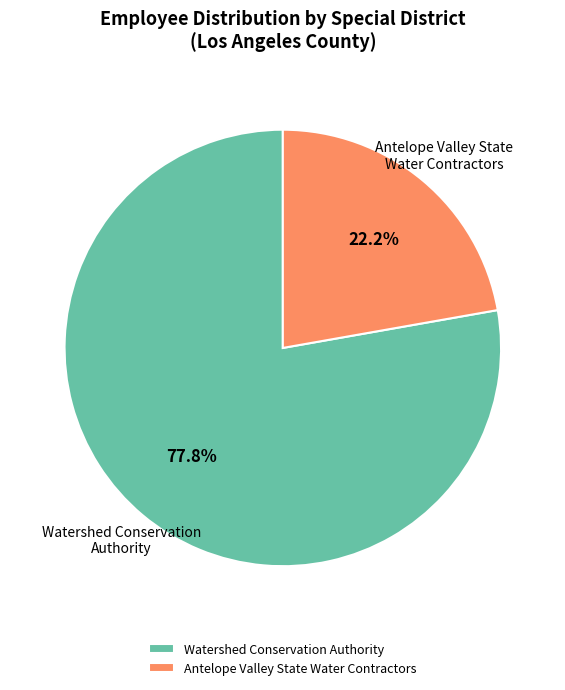

Rank the categories by value from lowest to highest.

Antelope Valley State Water Contractors, Watershed Conservation Authority